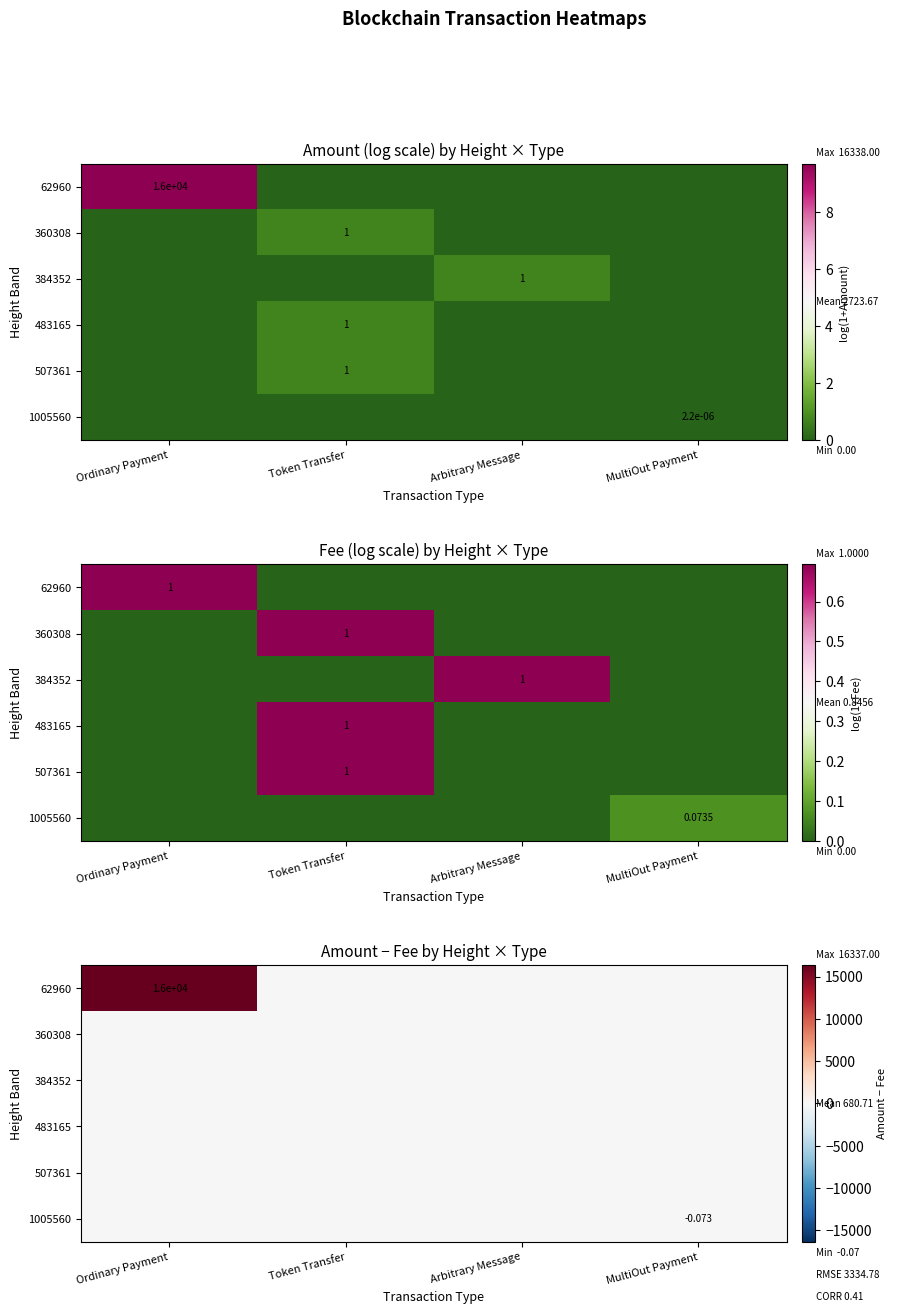

Which series has the largest range (max minus min)?

62960